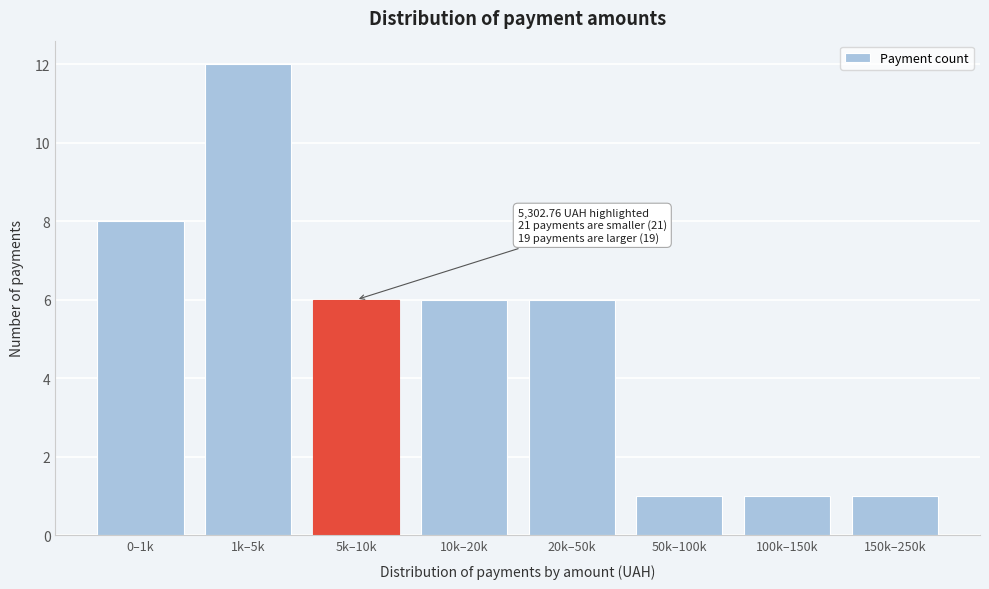

Reading left to right, extract all data points from this chart.

0–1k=8	1k–5k=12	5k–10k=6	10k–20k=6	20k–50k=6	50k–100k=1	100k–150k=1	150k–250k=1